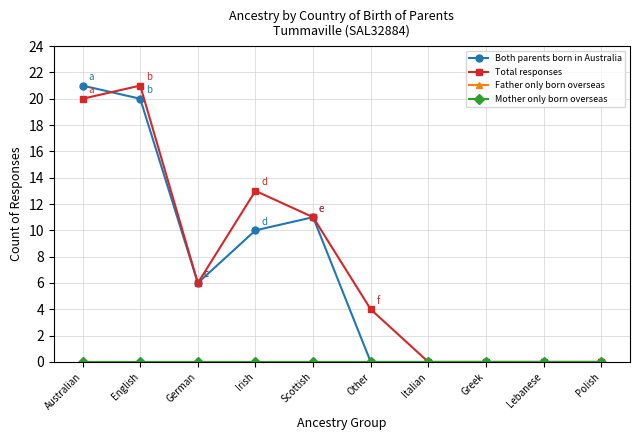

What is the difference between the Total responses values at Australian and German?

14